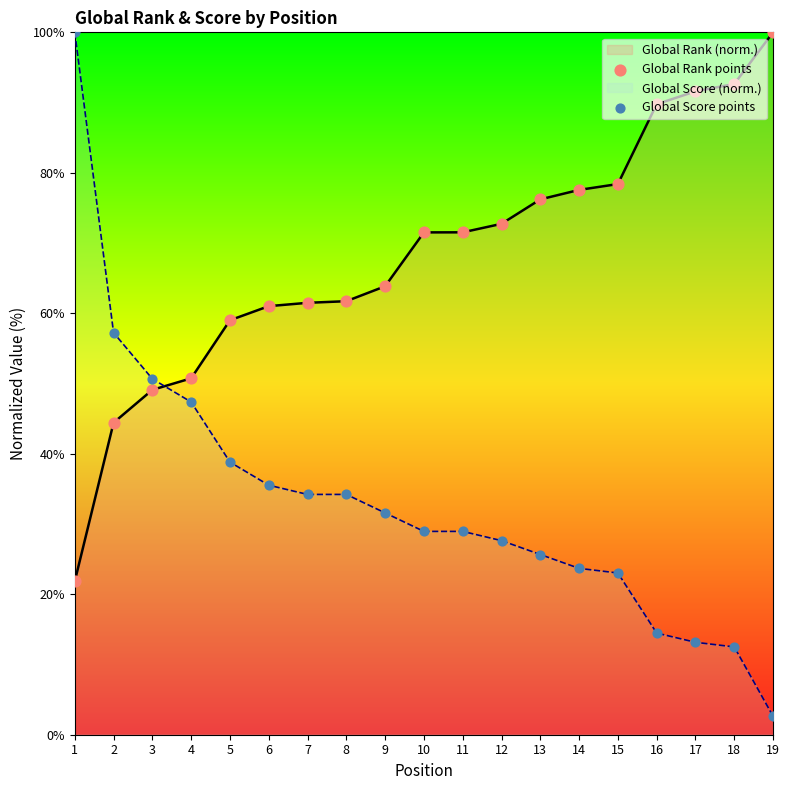

Is the value of Global Score points at 19 greater than the value of Global Rank points at 16?

No